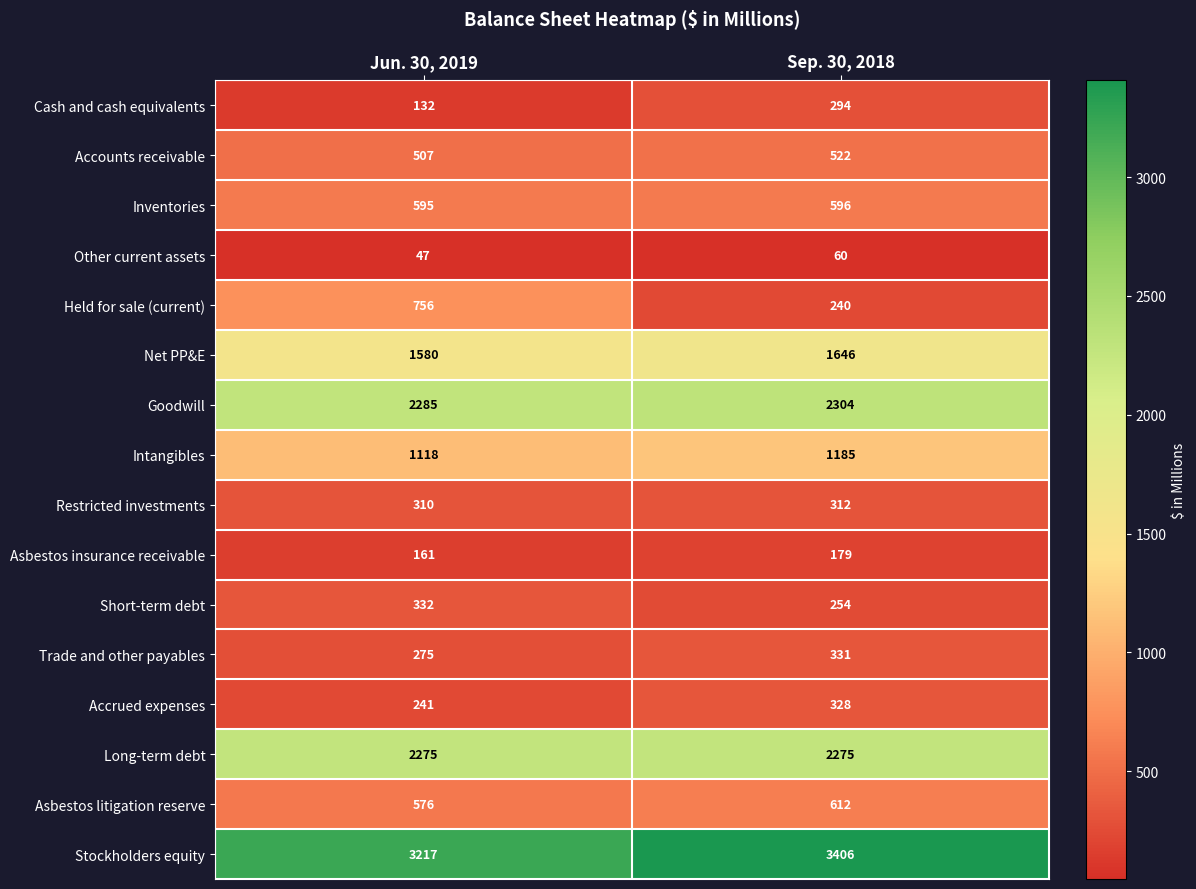

Read the Inventories value at Jun. 30, 2019.

595